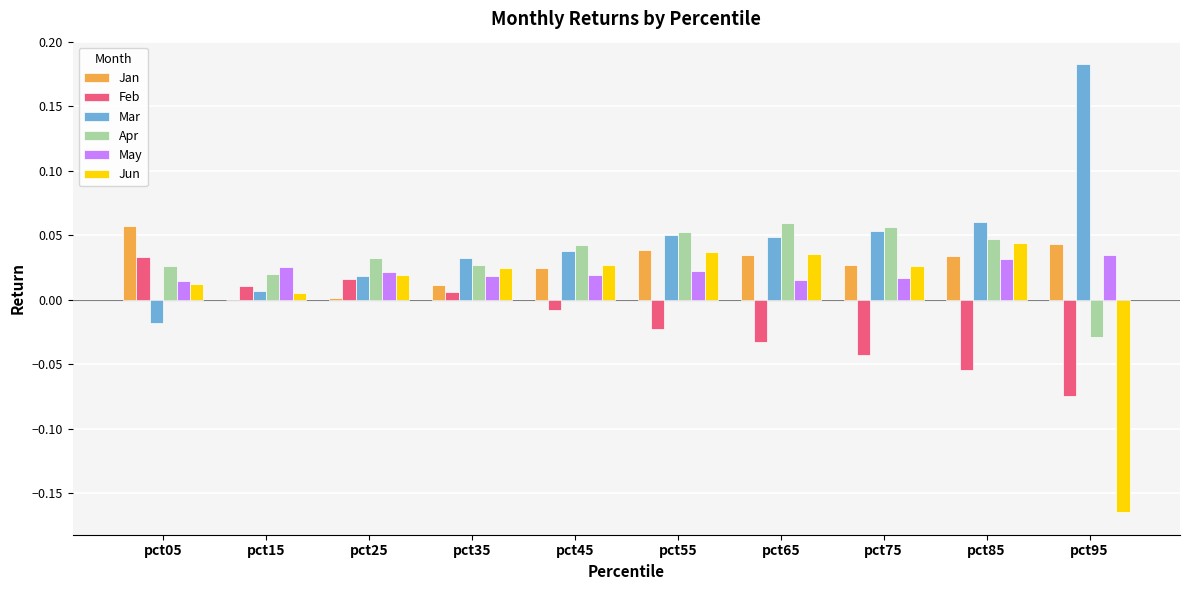

At which label does Jan reach its peak?

pct05